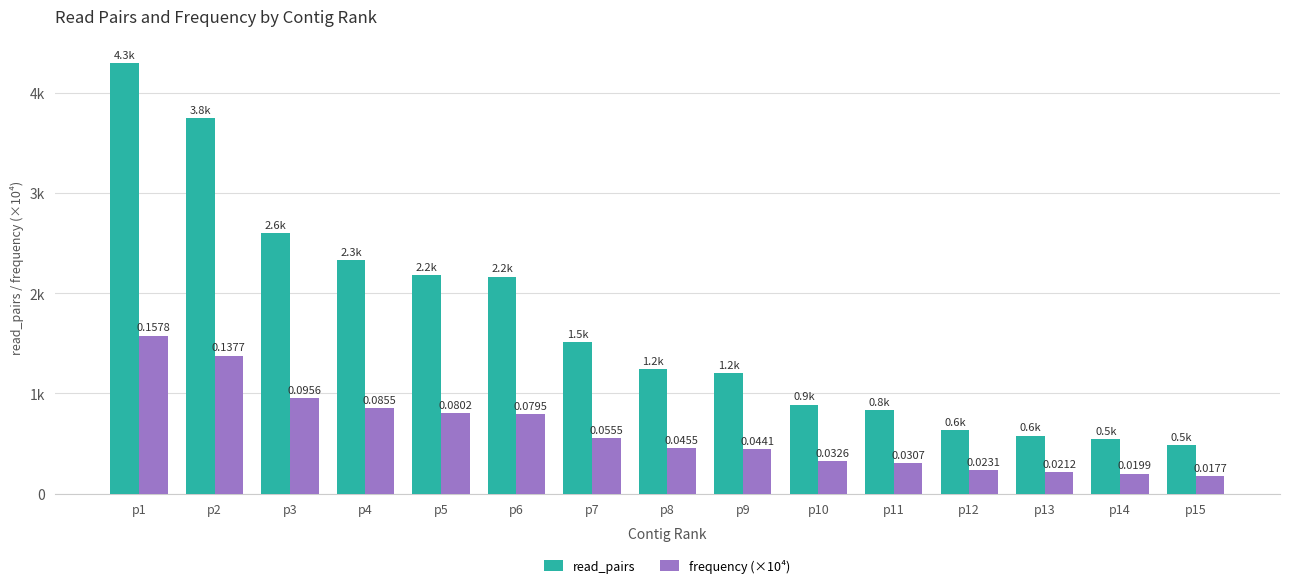

Which category has the lowest value across all series?

p15